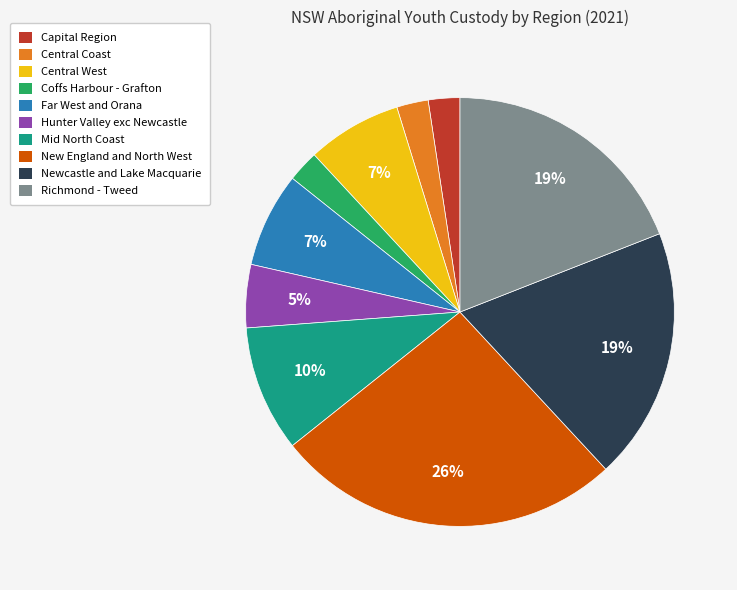

To the nearest percent, what is the difference between the largest and smallest slice percentages?

24%